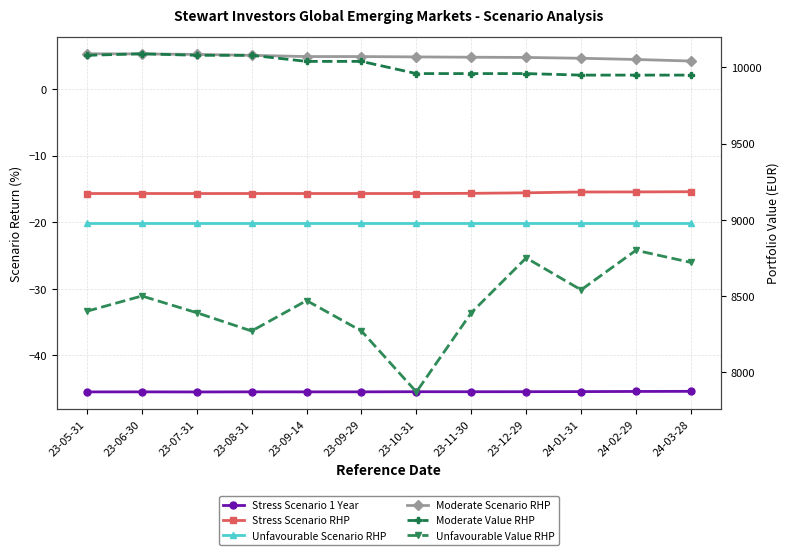

True or false: Stress Scenario 1 Year and Unfavourable Scenario RHP cross at least once.

False